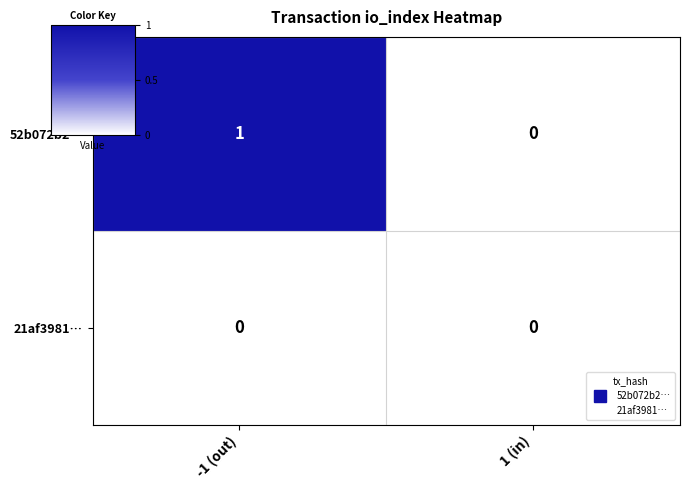

At which category does the chart reach its peak across all series?

-1 (out)